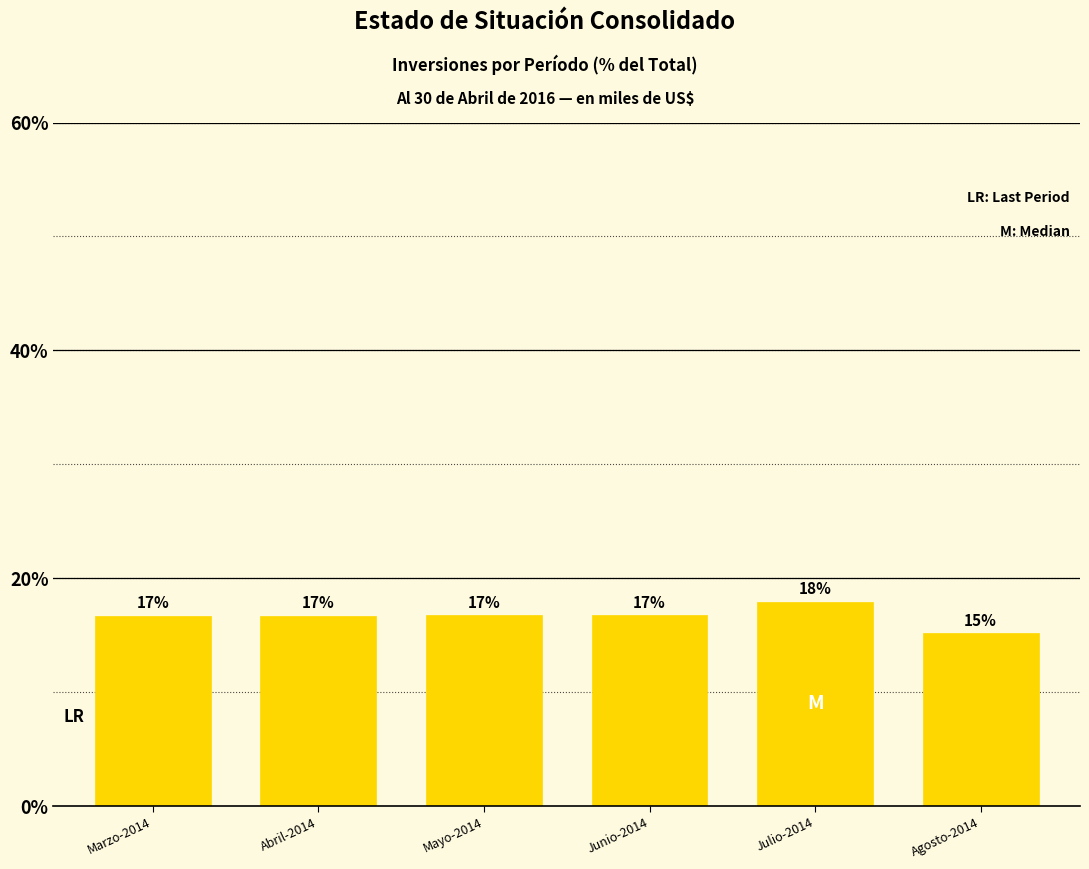

What is the change in value from Junio-2014 to Julio-2014?

+1.2